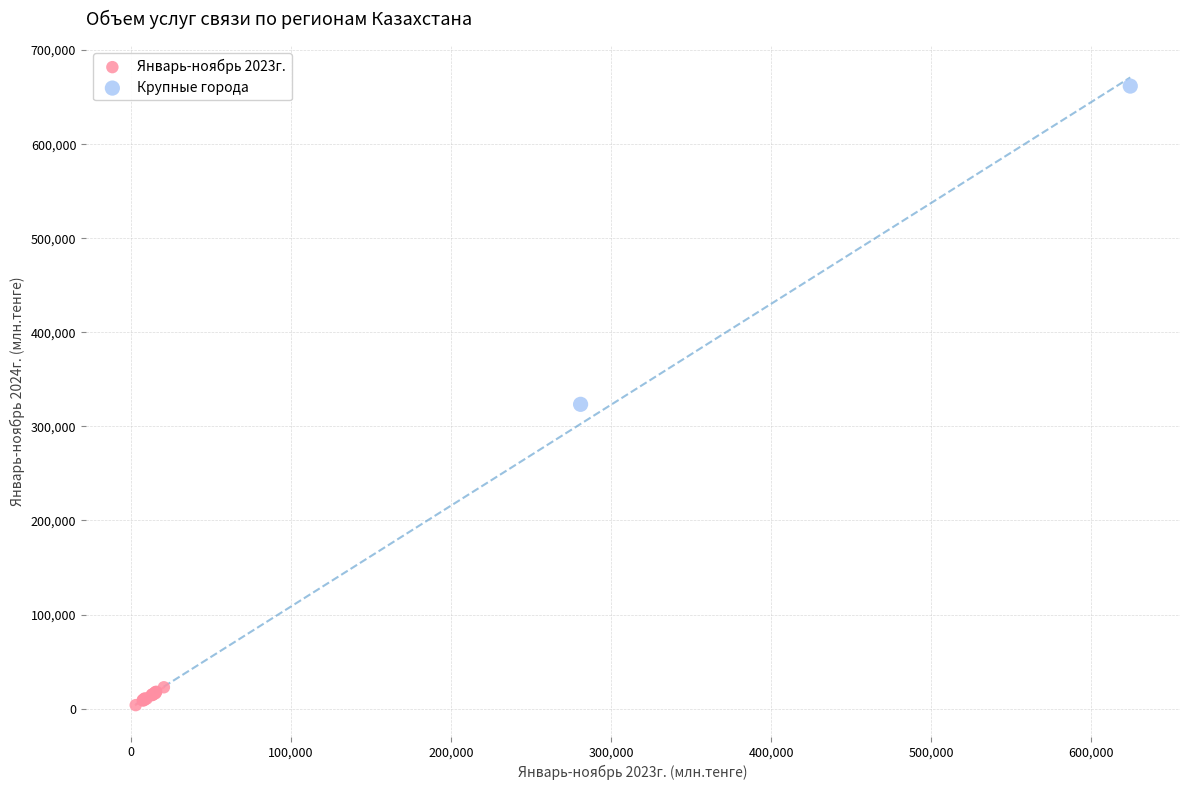

Which series has the largest Y range (max minus min)?

Крупные города